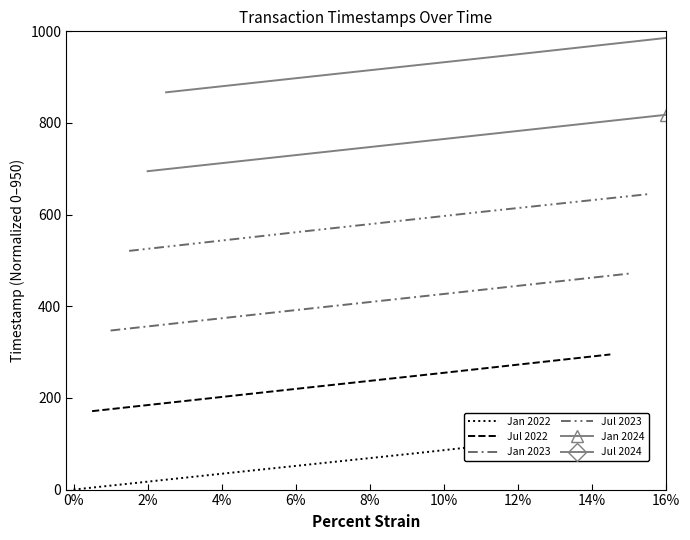

List the series in order of their overall mean, highest first.

Jul 2024, Jan 2024, Jul 2023, Jan 2023, Jul 2022, Jan 2022